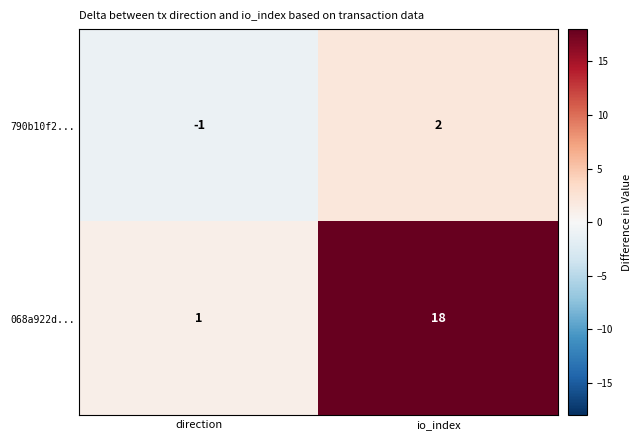

The value of 068a922d... at io_index is 18. True or false?

True